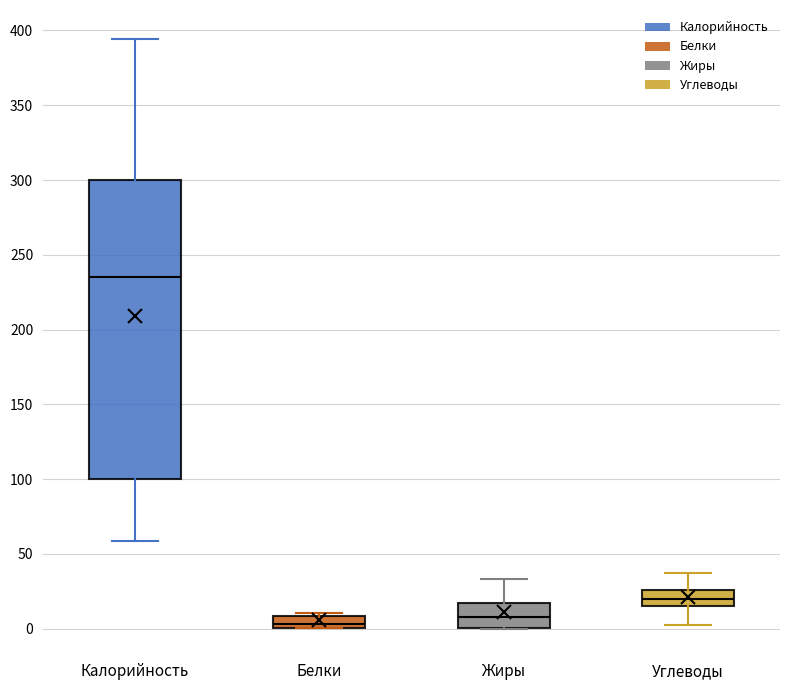

Reading left to right, read every box against the y-axis: the position of its median line, the range the box covers, and the ends of its whiskers. The values are not printed on the chart, so give them approximately, as read against the axis.

Калорийность: median 235, box 100 to 300, whiskers 60 to 395
Белки: median 5, box 0 to 10, whiskers 0 to 10 (just above the box's upper edge)
Жиры: median 10, box 0 to 15, whiskers 0 to 35
Углеводы: median 20, box 15 to 25, whiskers 5 to 35